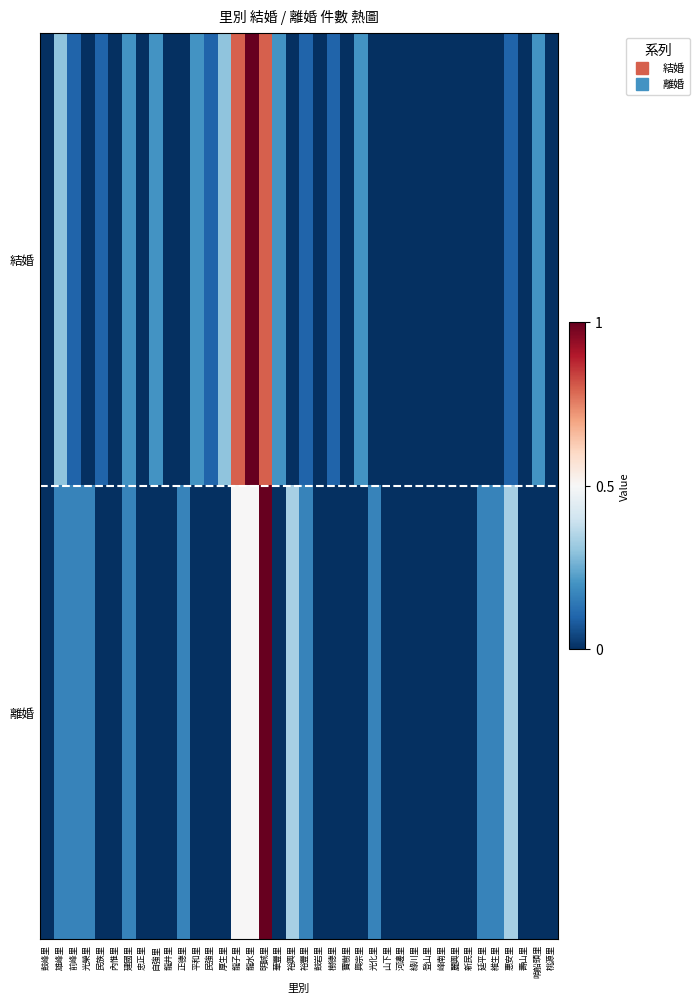

Reading left to right, what are all the values shown in this chart?

結婚: 鼓峰里=0.0	雄峰里=0.3	前峰里=0.1	光榮里=0.0	民族里=0.1	內惟里=0.0	建國里=0.2	忠正里=0.0	自強里=0.2	龍井里=0.0	正德里=0.0	平和里=0.2	民強里=0.1	厚生里=0.3	龍子里=0.8	龍水里=1.0	明誠里=0.8	華豐里=0.2	裕興里=0.0	裕豐里=0.1	鼓岩里=0.0	樹德里=0.1	寶樹里=0.0	興宗里=0.2	光化里=0.0	山下里=0.0	河邊里=0.0	綠川里=0.0	登山里=0.0	峰南里=0.0	麗興里=0.0	新民里=0.0	延平里=0.0	維生里=0.0	惠安里=0.1	壽山里=0.0	哨船頭里=0.2	桃源里=0.0
離婚: 鼓峰里=0.0	雄峰里=0.2	前峰里=0.2	光榮里=0.2	民族里=0.0	內惟里=0.0	建國里=0.2	忠正里=0.0	自強里=0.0	龍井里=0.0	正德里=0.2	平和里=0.0	民強里=0.0	厚生里=0.0	龍子里=0.5	龍水里=0.5	明誠里=1.0	華豐里=0.0	裕興里=0.3	裕豐里=0.2	鼓岩里=0.0	樹德里=0.0	寶樹里=0.0	興宗里=0.0	光化里=0.2	山下里=0.0	河邊里=0.0	綠川里=0.0	登山里=0.0	峰南里=0.0	麗興里=0.0	新民里=0.0	延平里=0.2	維生里=0.2	惠安里=0.3	壽山里=0.0	哨船頭里=0.0	桃源里=0.0